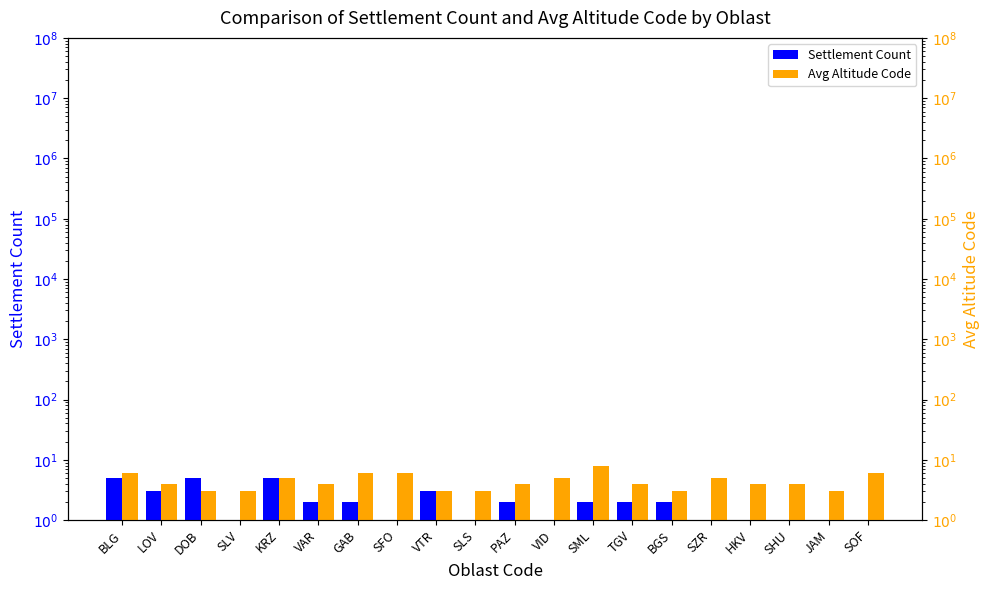

How many data points in Avg Altitude Code are less than 4?

6